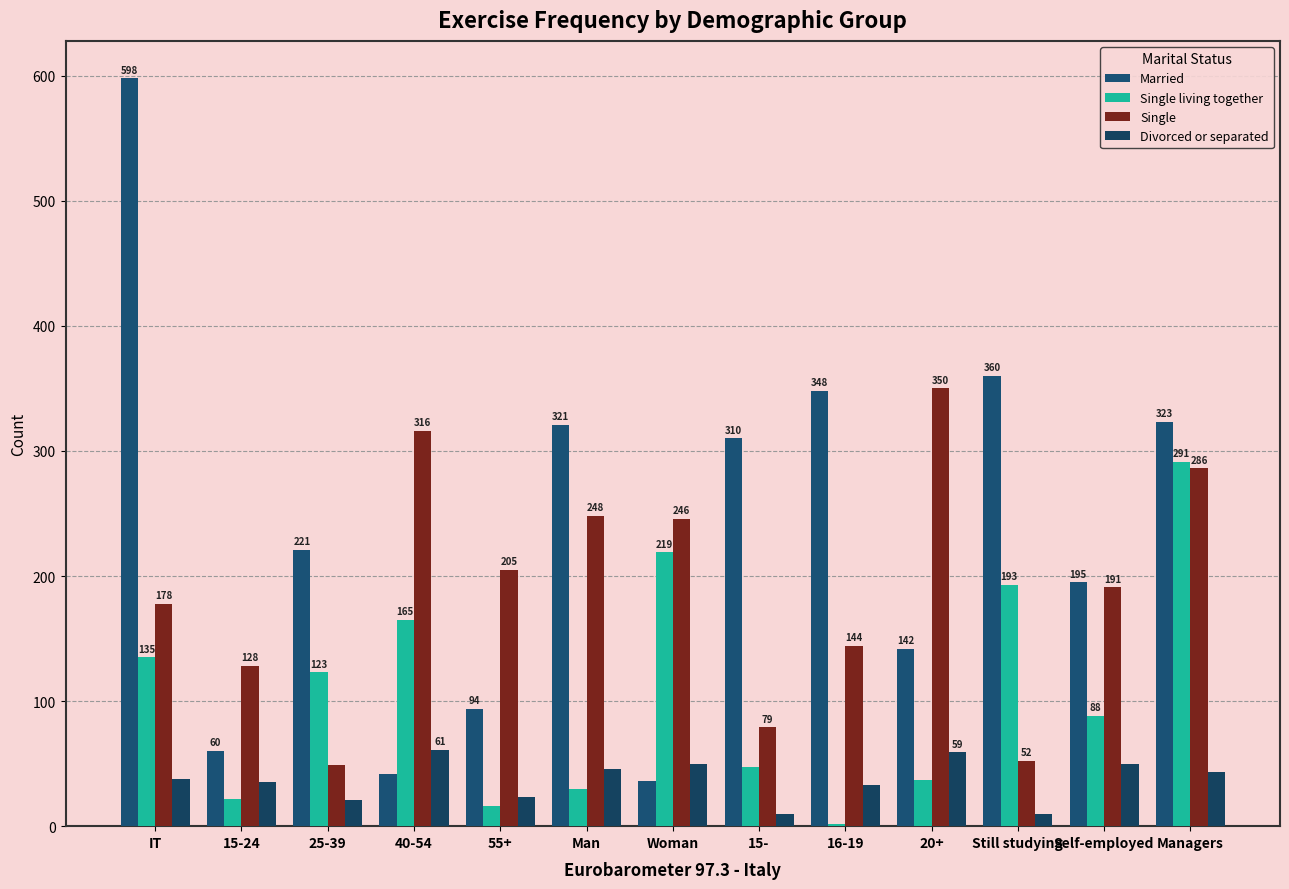

What is the difference between the Married values at Woman and 15-24?

24